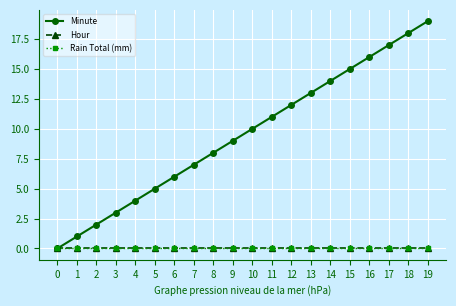

True or false: Hour has more than 1 points higher than both neighbors.

False